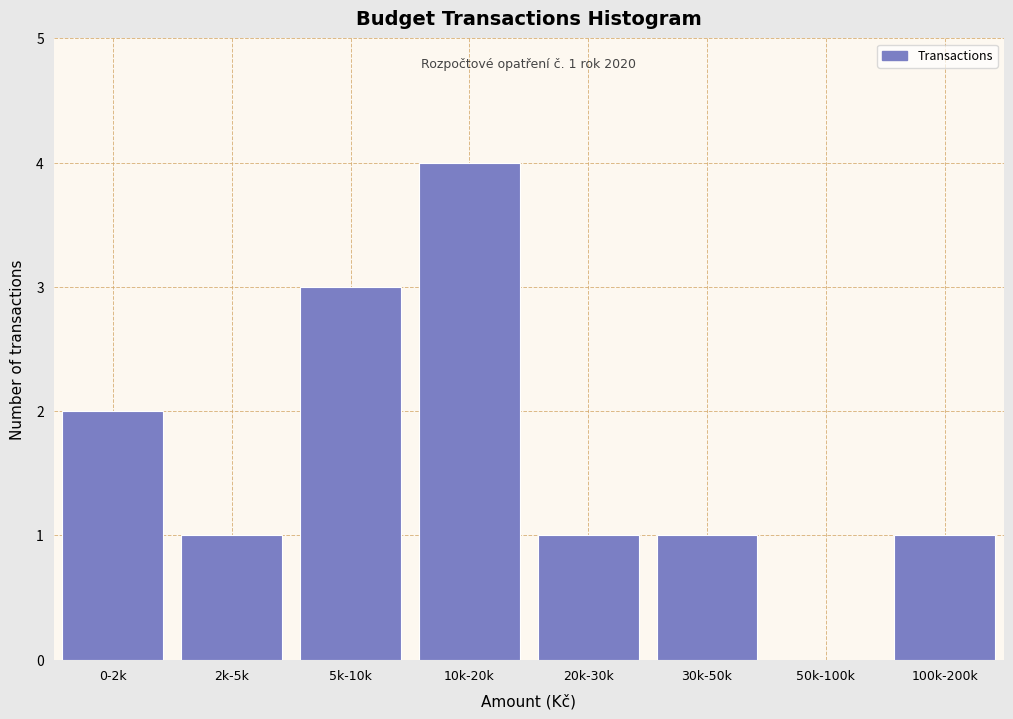

Reading left to right, extract all data points from this chart.

0-2k=2	2k-5k=1	5k-10k=3	10k-20k=4	20k-30k=1	30k-50k=1	50k-100k=0	100k-200k=1